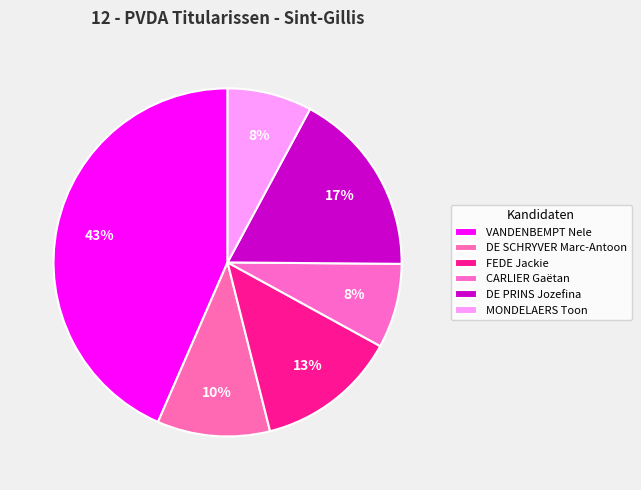

Is it true that FEDE Jackie is 7% of the pie?

False